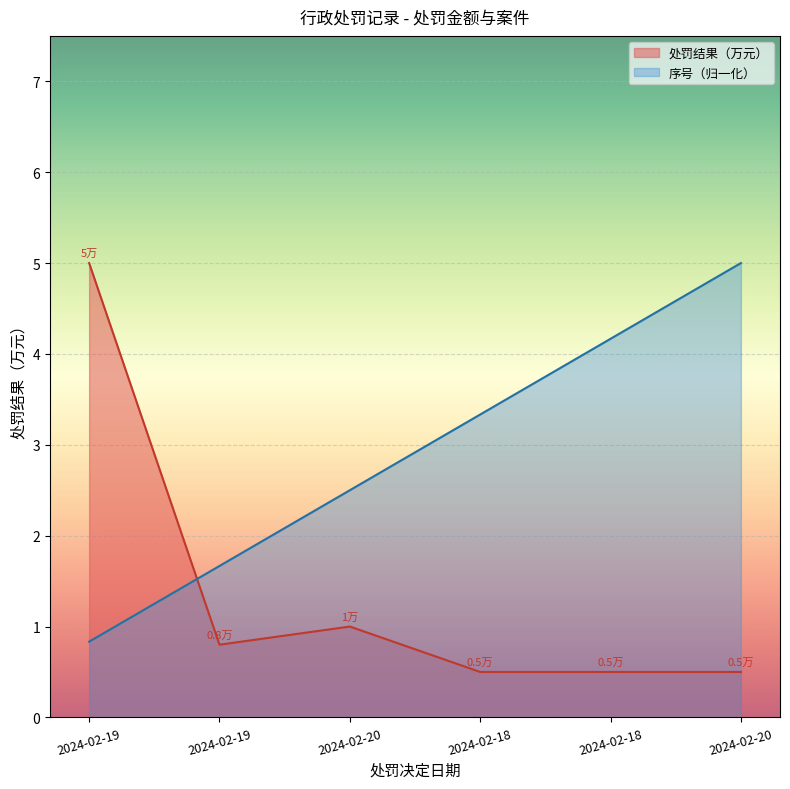

Reading left to right, list all the values displayed in this chart.

处罚结果（万元）: 2024-02-19=5.0	2024-02-19=0.8	2024-02-20=1.0	2024-02-18=0.5	2024-02-18=0.5	2024-02-20=0.5
序号: 2024-02-19=0.8	2024-02-19=1.7	2024-02-20=2.5	2024-02-18=3.3	2024-02-18=4.2	2024-02-20=5.0